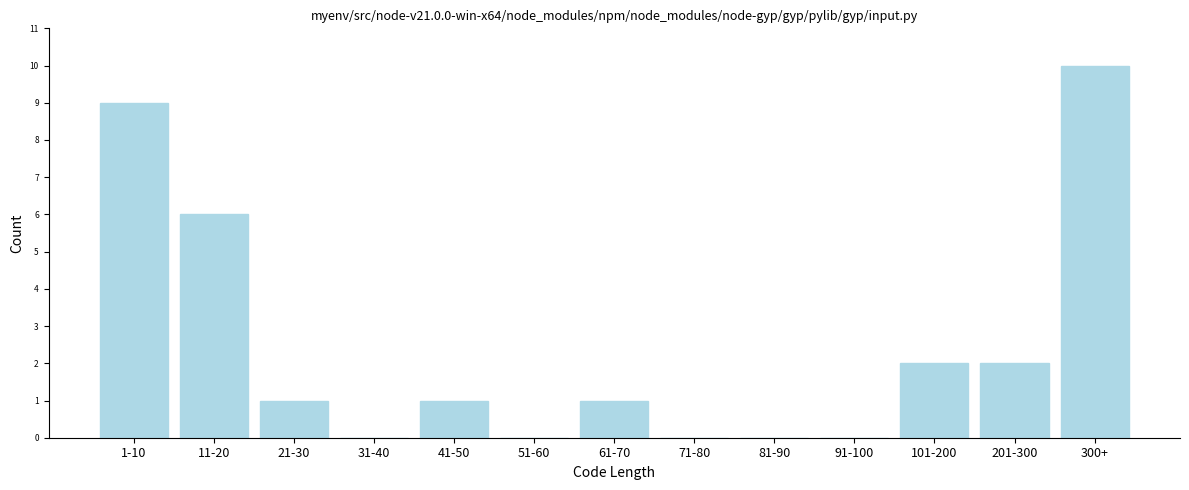

Reading left to right, transcribe all the data shown in this chart.

1-10=9	11-20=6	21-30=1	31-40=0	41-50=1	51-60=0	61-70=1	71-80=0	81-90=0	91-100=0	101-200=2	201-300=2	300+=10